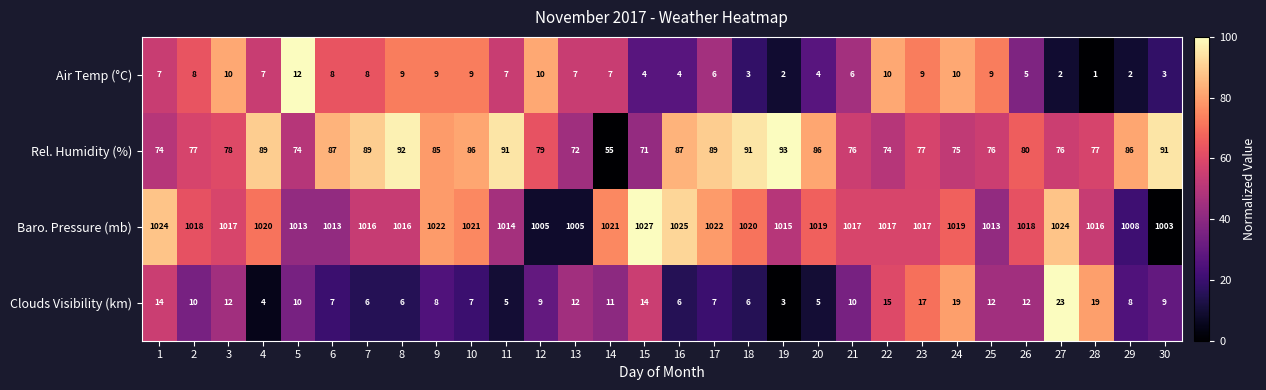

Between 6 and 8, which series saw the biggest shift?

Rel. Humidity (%)